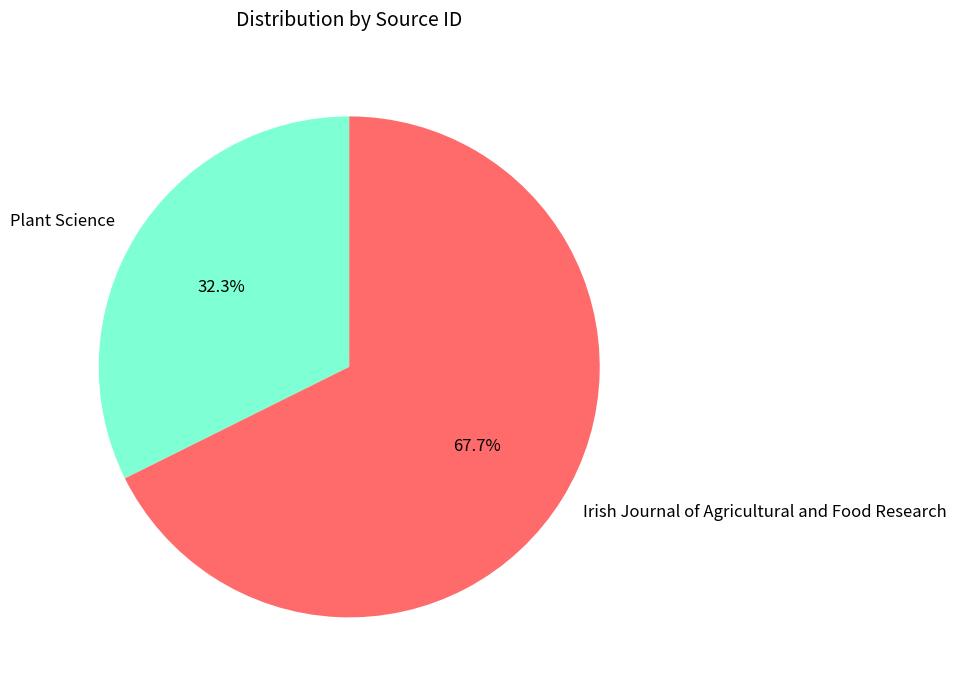

Which category accounts for the majority?

Irish Journal of Agricultural and Food Research